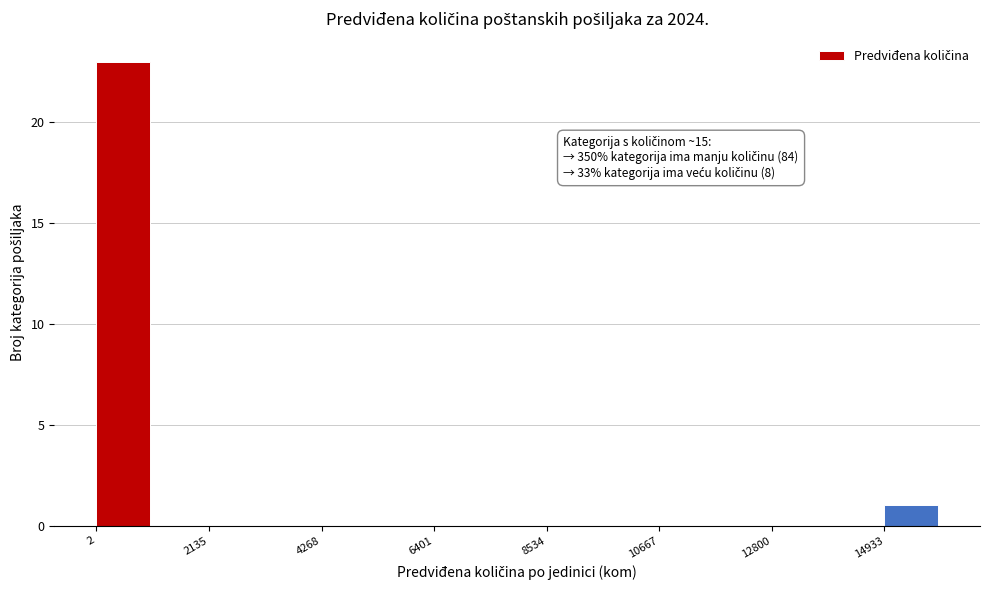

Read against the x-axis, roughly where is the centre of the tallest bar?

500